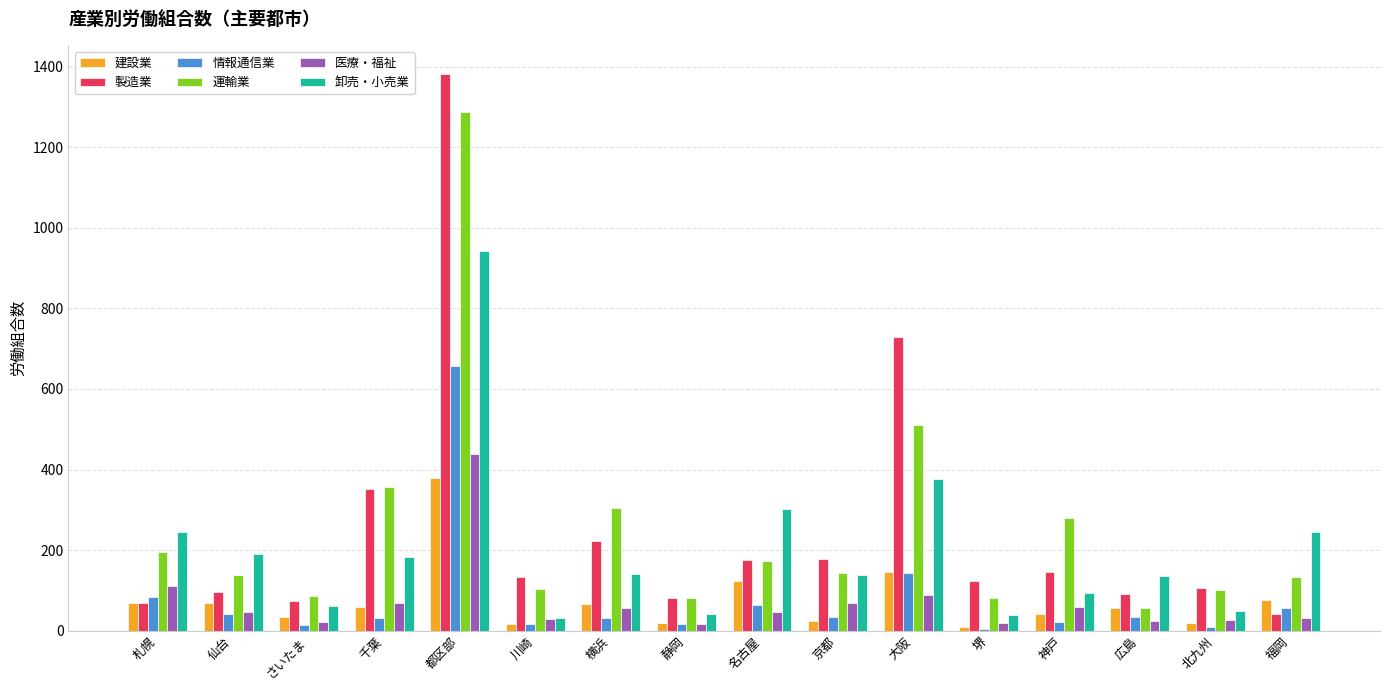

At which label does 情報通信業 reach its peak?

都区部